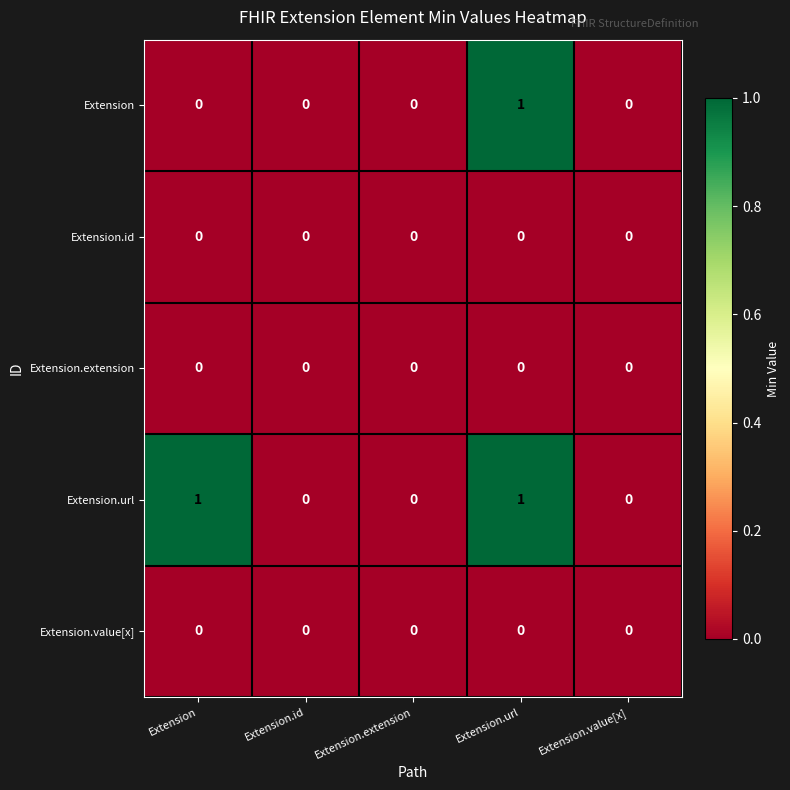

Between Extension and Extension.id, which series saw the biggest shift?

Extension.url